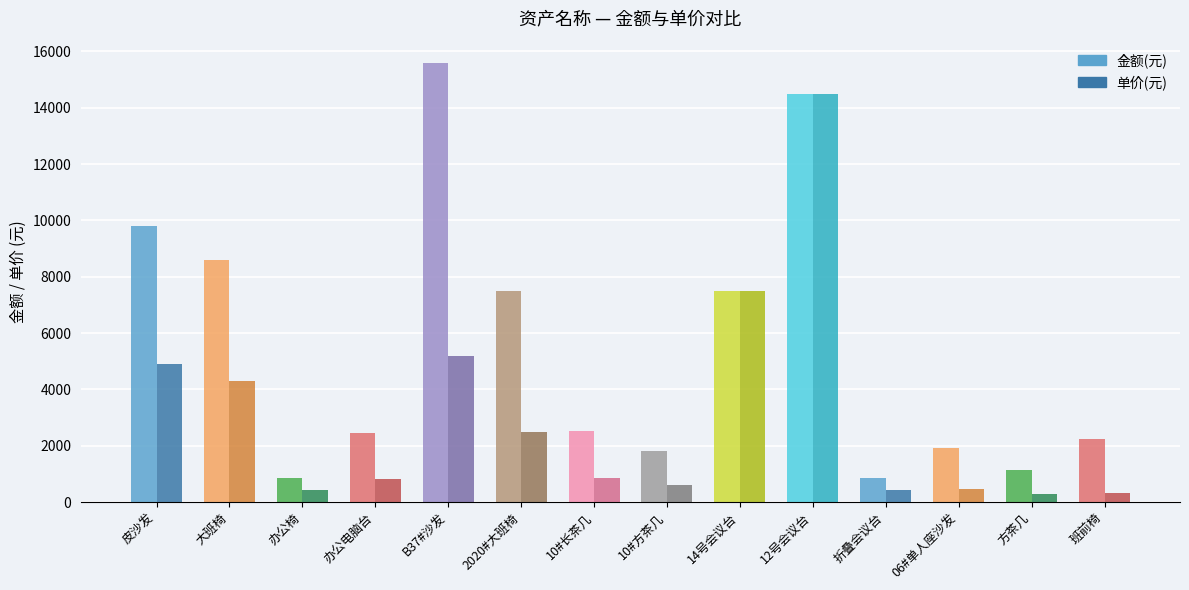

Count the number of data series in this chart.

2